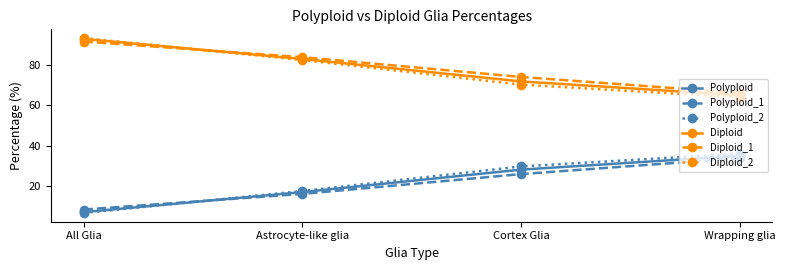

How many times do Polyploid and Polyploid_2 cross each other?

1